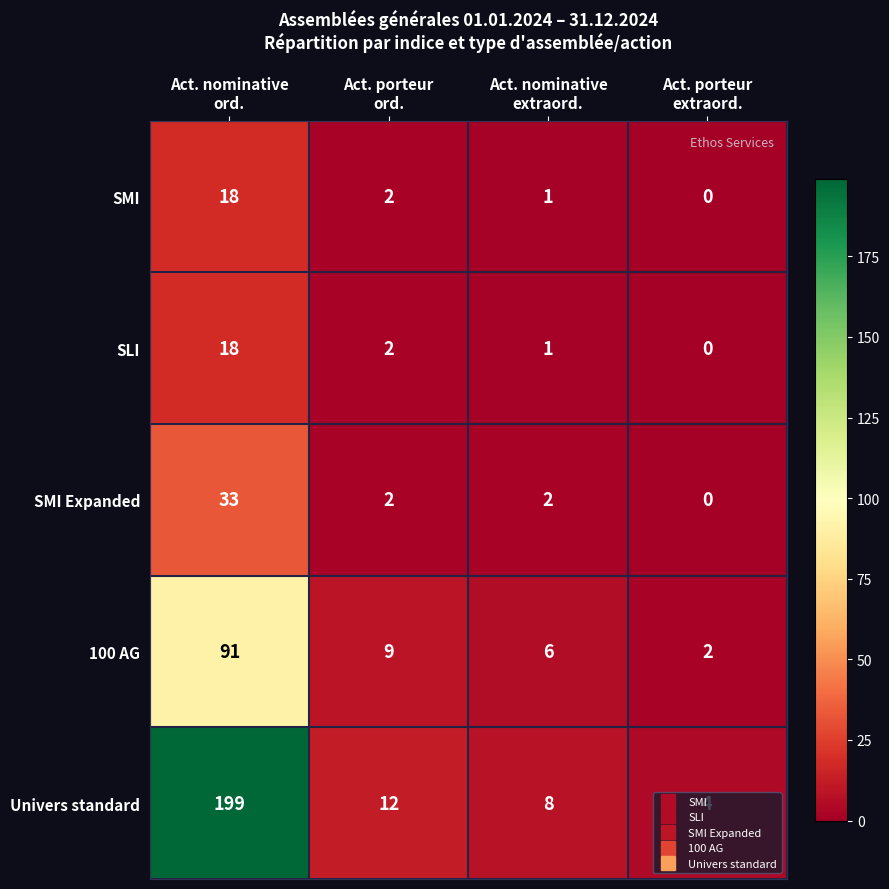

What is the maximum value for 100 AG?

91